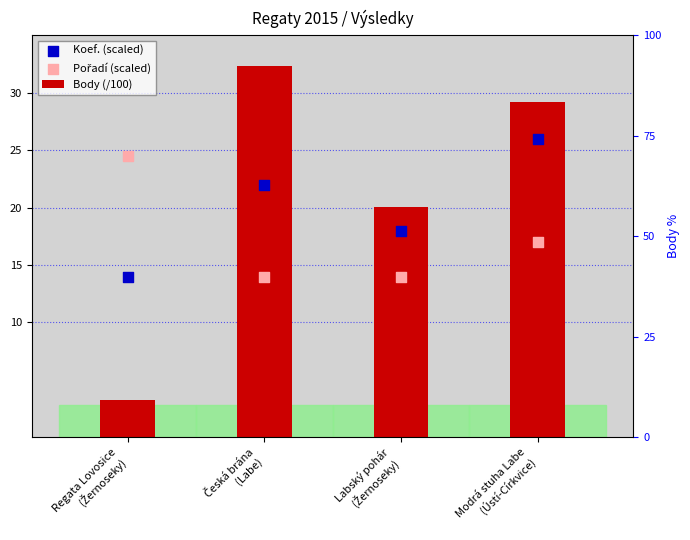

Is the value of Pořadí (scaled) at Modrá stuha Labe
(Ústí-Církvice) greater than the value of Body (/100) at Česká brána
(Labe)?

No